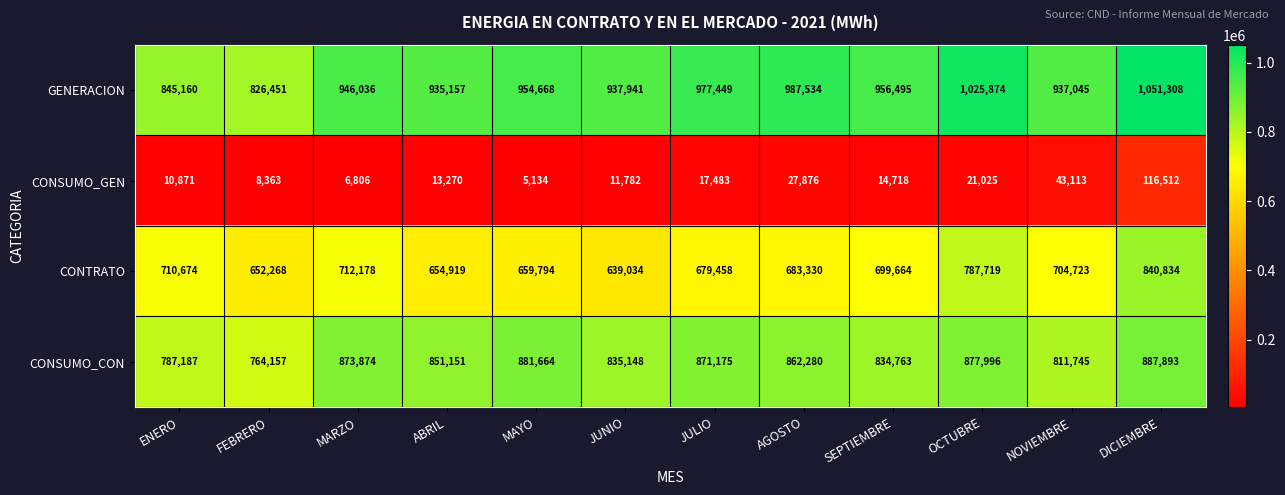

Which series has the largest total across all categories?

GENERACION